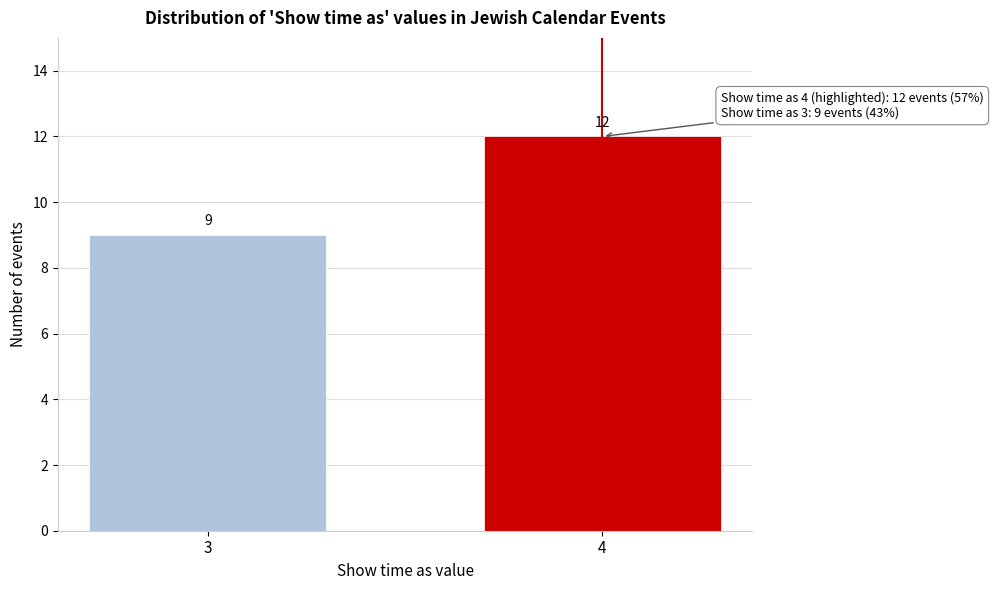

Reading left to right, transcribe all the data shown in this chart.

9	12